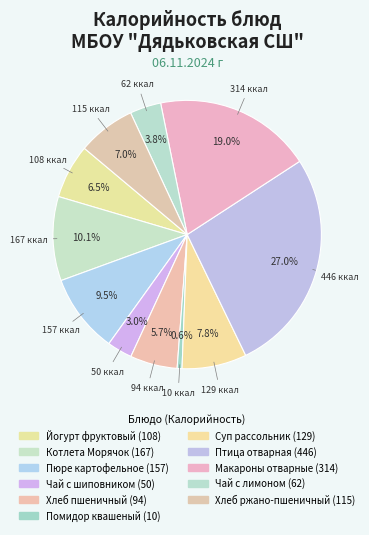

How many slices are in this pie chart?

11